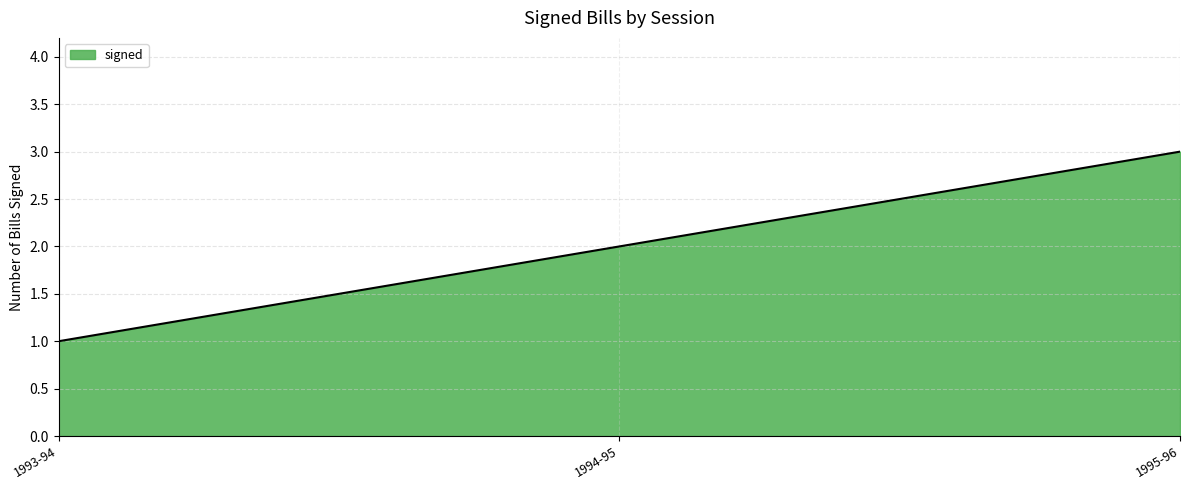

Approximately how many times larger is the value at 1993-94 compared to 1994-95?

0.5